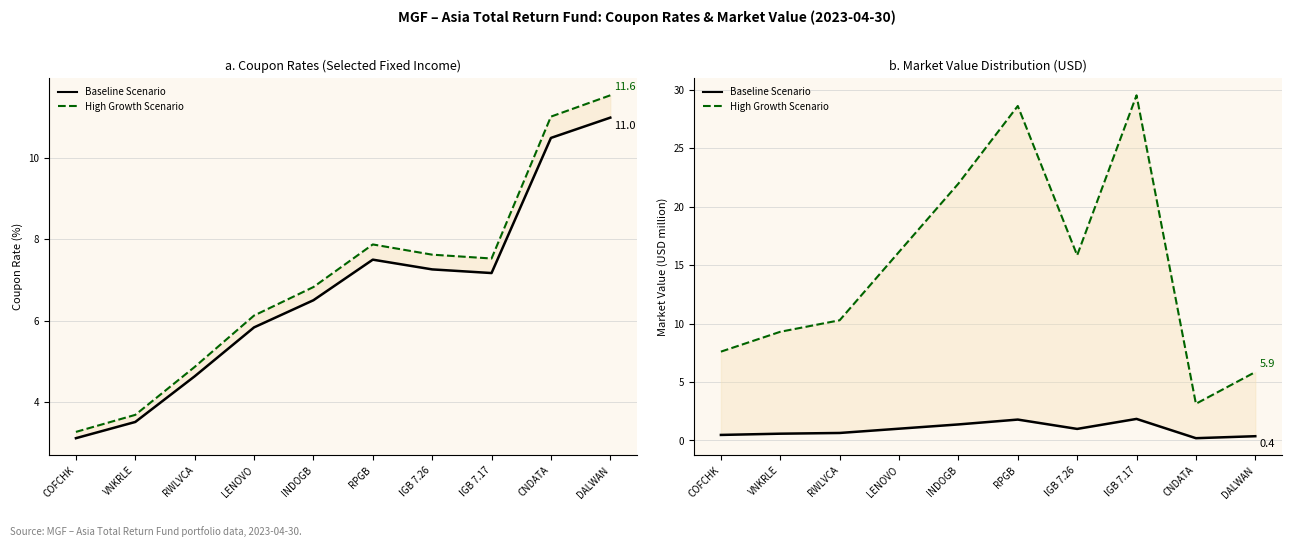

Which category has the lowest value in the Baseline Scenario series?

CNDATA